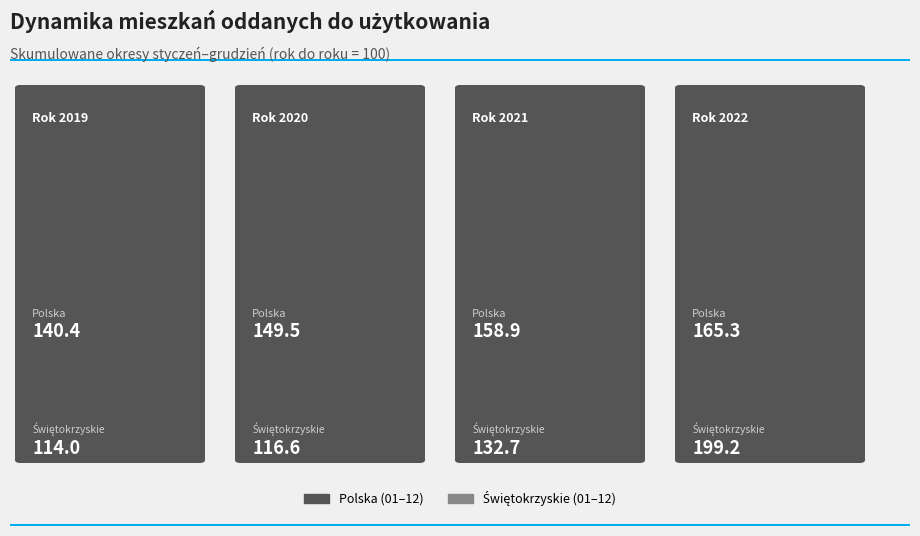

Is the value of Polska at 0.0 greater than the value of Świętokrzyskie at 0.0?

Yes